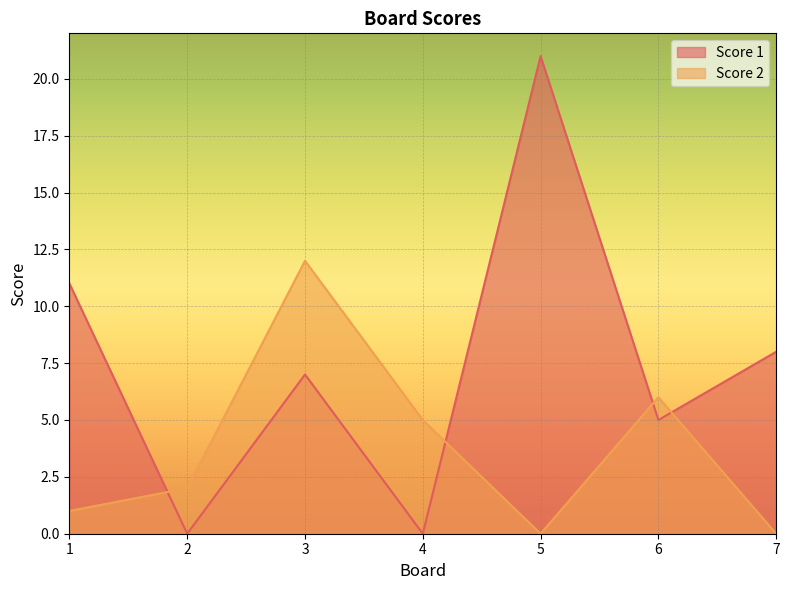

Rank the categories by Score 2 value from highest to lowest.

3, 6, 4, 2, 1, 5, 7